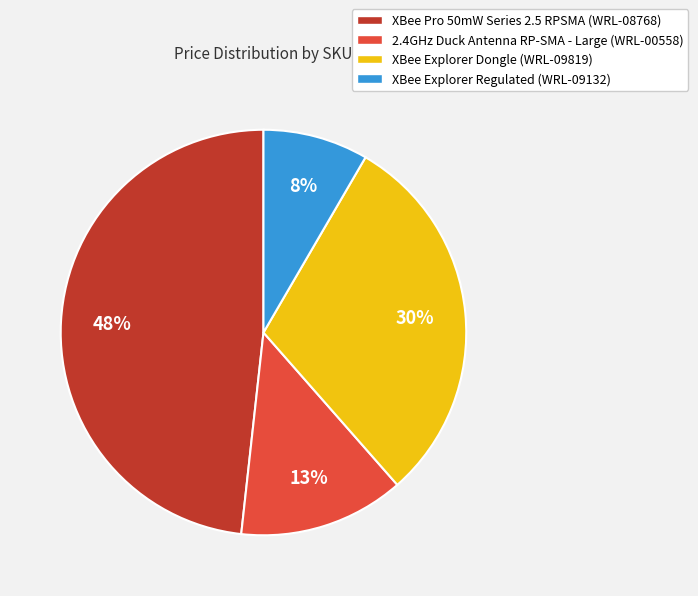

Approximately how many times larger is the value at XBee Explorer Dongle (WRL-09819) compared to XBee Pro 50mW Series 2.5 RPSMA (WRL-08768)?

0.6